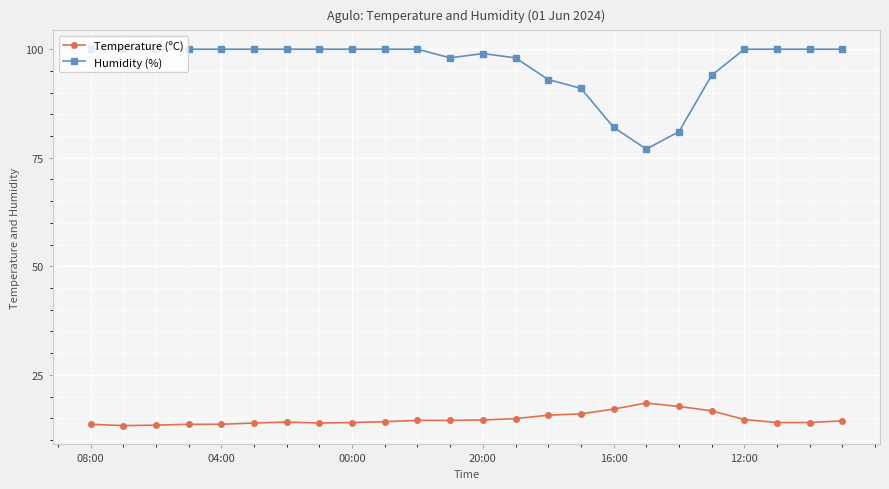

What is the value of the Temperature (ºC) point at the 5th from the left?

13.6